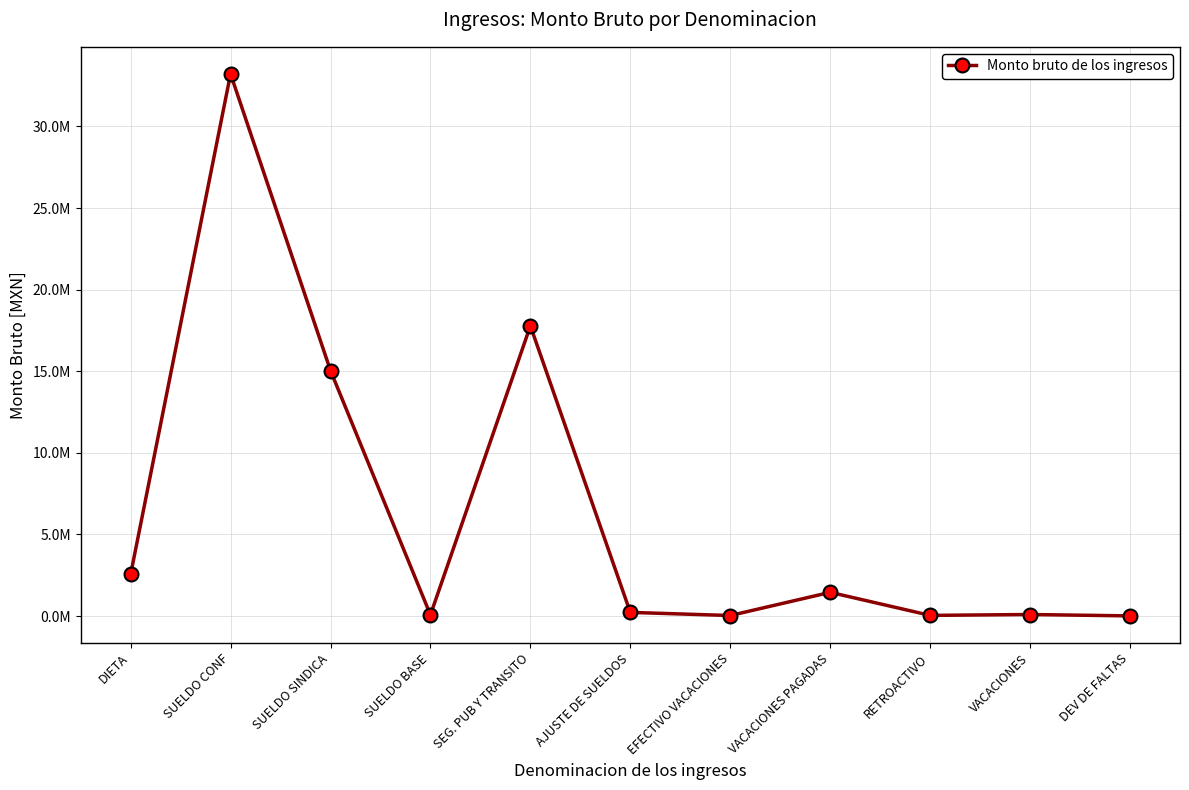

Reading left to right, transcribe all the data shown in this chart.

DIETA=2550163.0	SUELDO CONF=33218388.9	SUELDO SINDICA=15040550.8	SUELDO BASE=70048.8	SEG. PUB Y TRANSITO=17781928.8	AJUSTE DE SUELDOS=222864.9	EFECTIVO VACACIONES=31194.5	VACACIONES PAGADAS=1452342.2	RETROACTIVO=39809.8	VACACIONES=92854.8	DEV DE FALTAS=8918.0